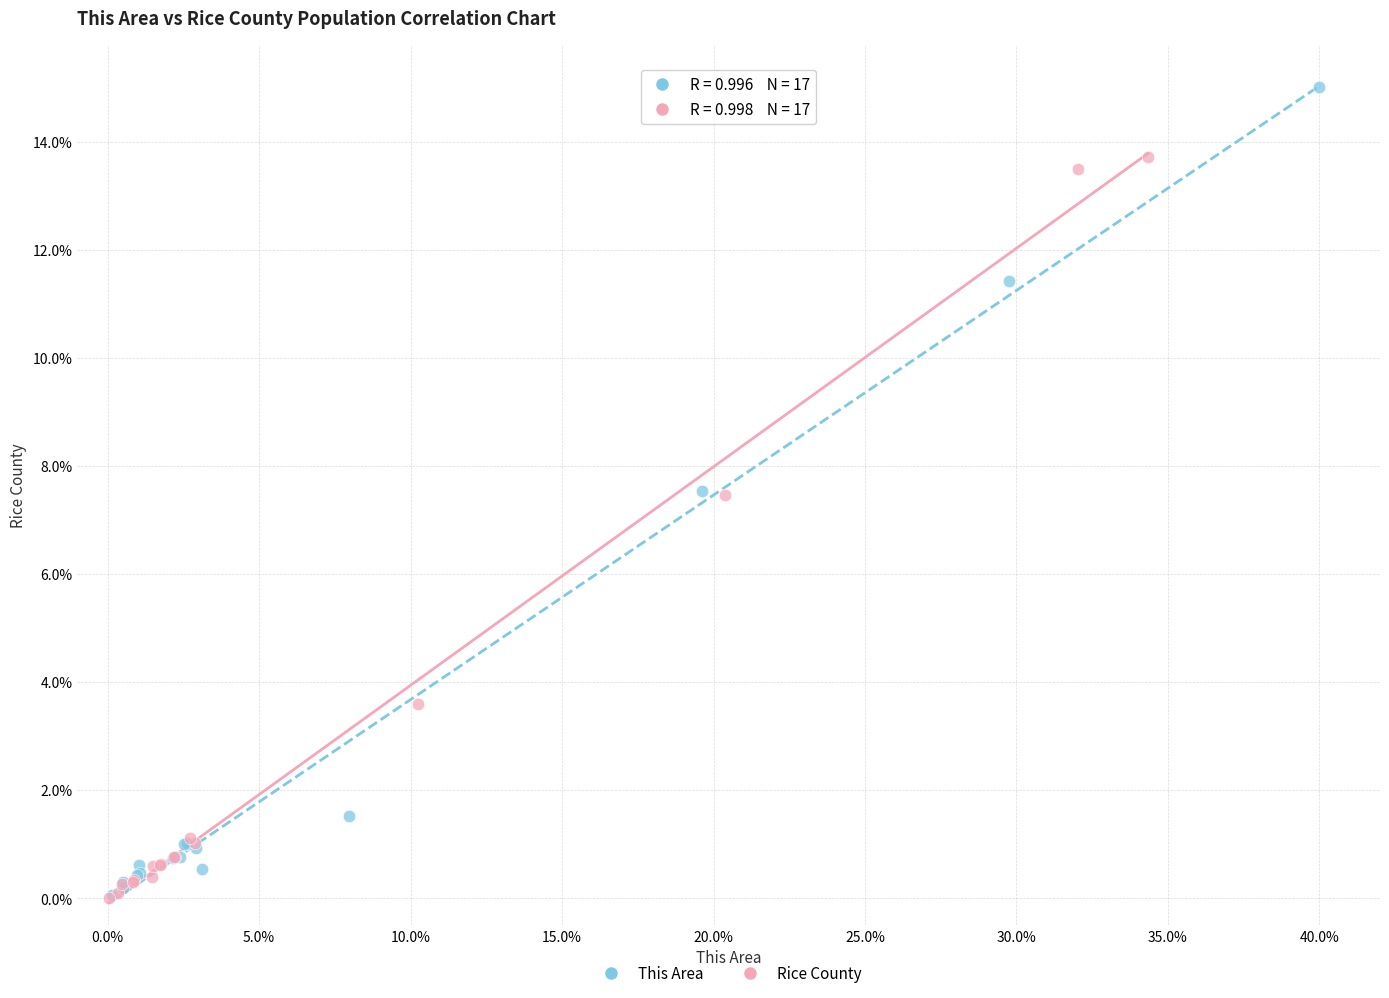

Which series reaches the maximum Y coordinate?

This Area